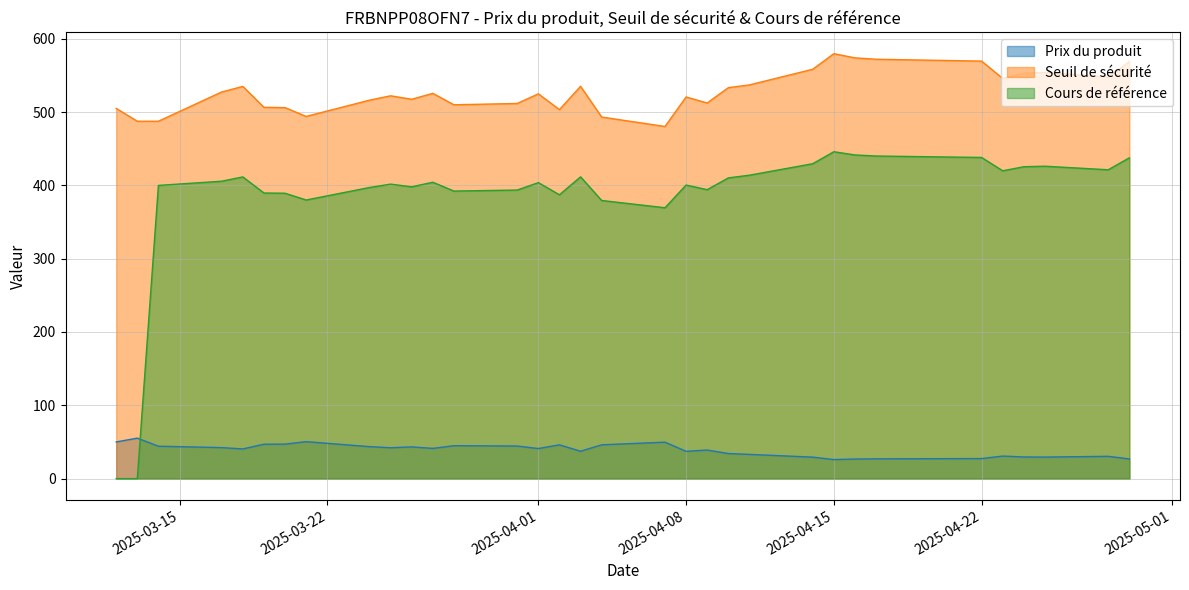

How many data points in Prix du produit are above 41?

16